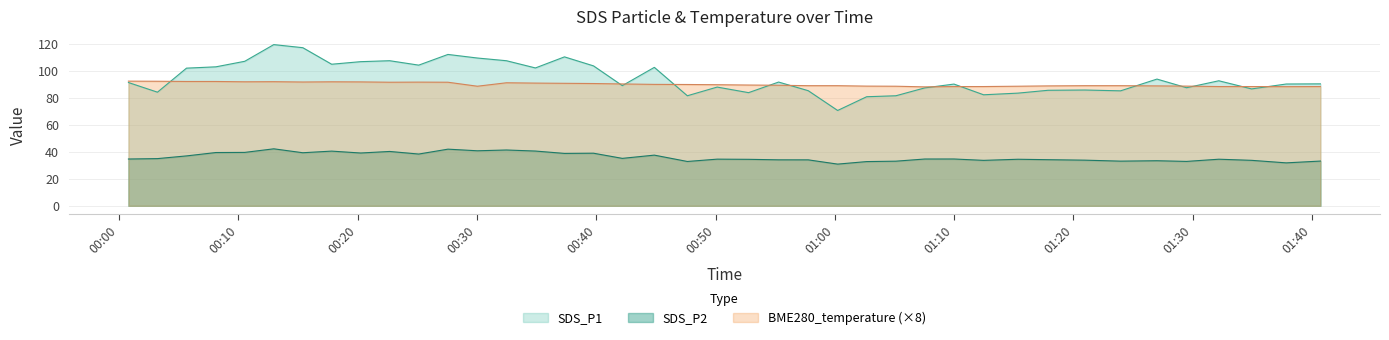

What is the average value of the SDS_P2 series?

36.1